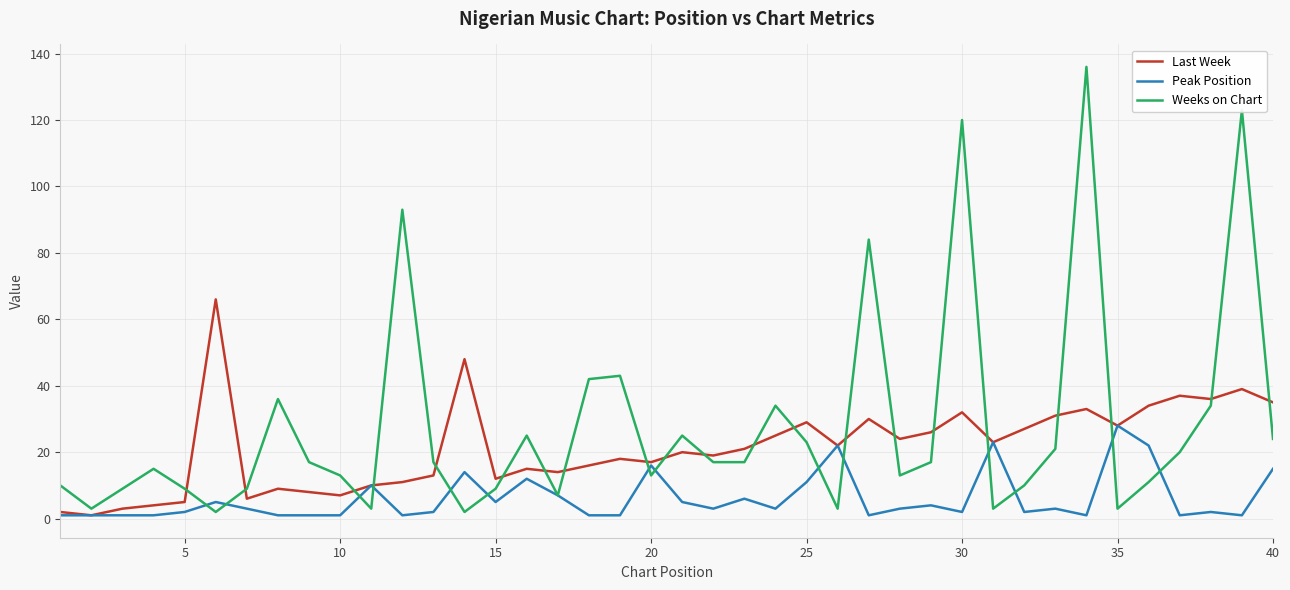

Which series has the largest total across all categories?

Weeks on Chart